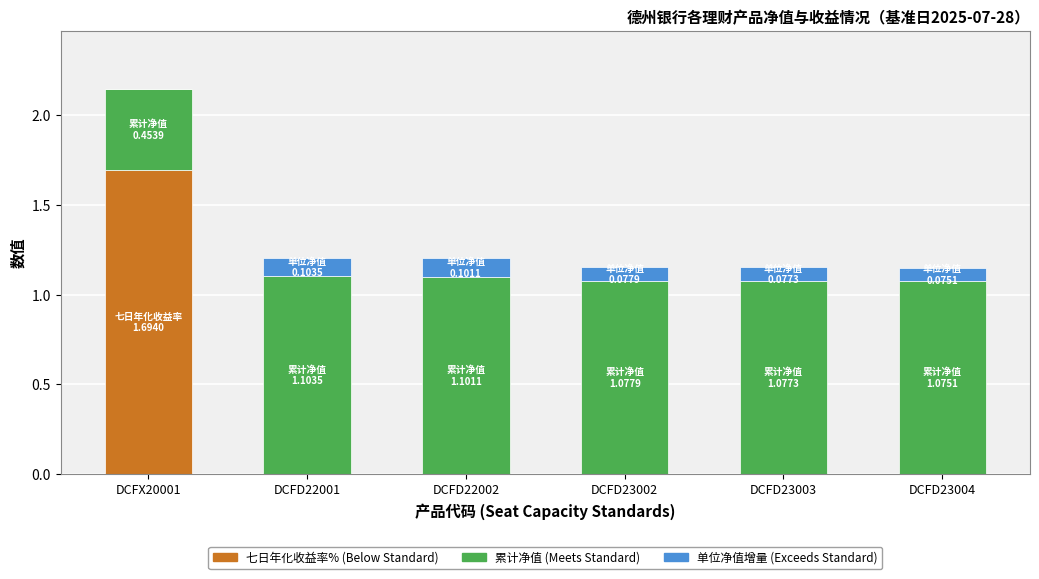

At which category is the sum across all series the highest?

DCFX20001